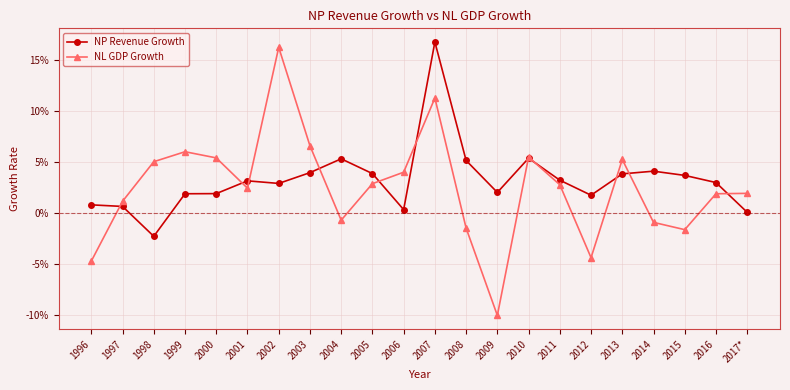

Does the chart have visible grid lines?

Yes